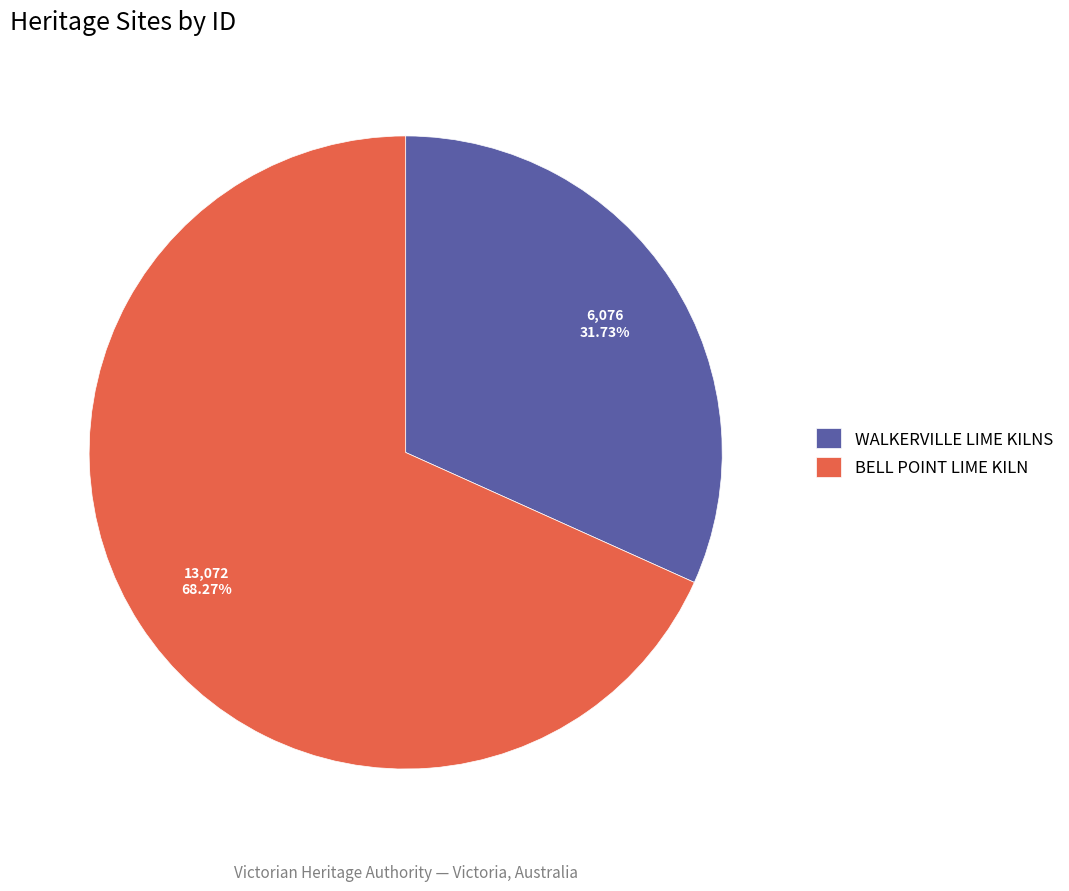

The WALKERVILLE LIME KILNS slice represents 39% of the pie. True or false?

False